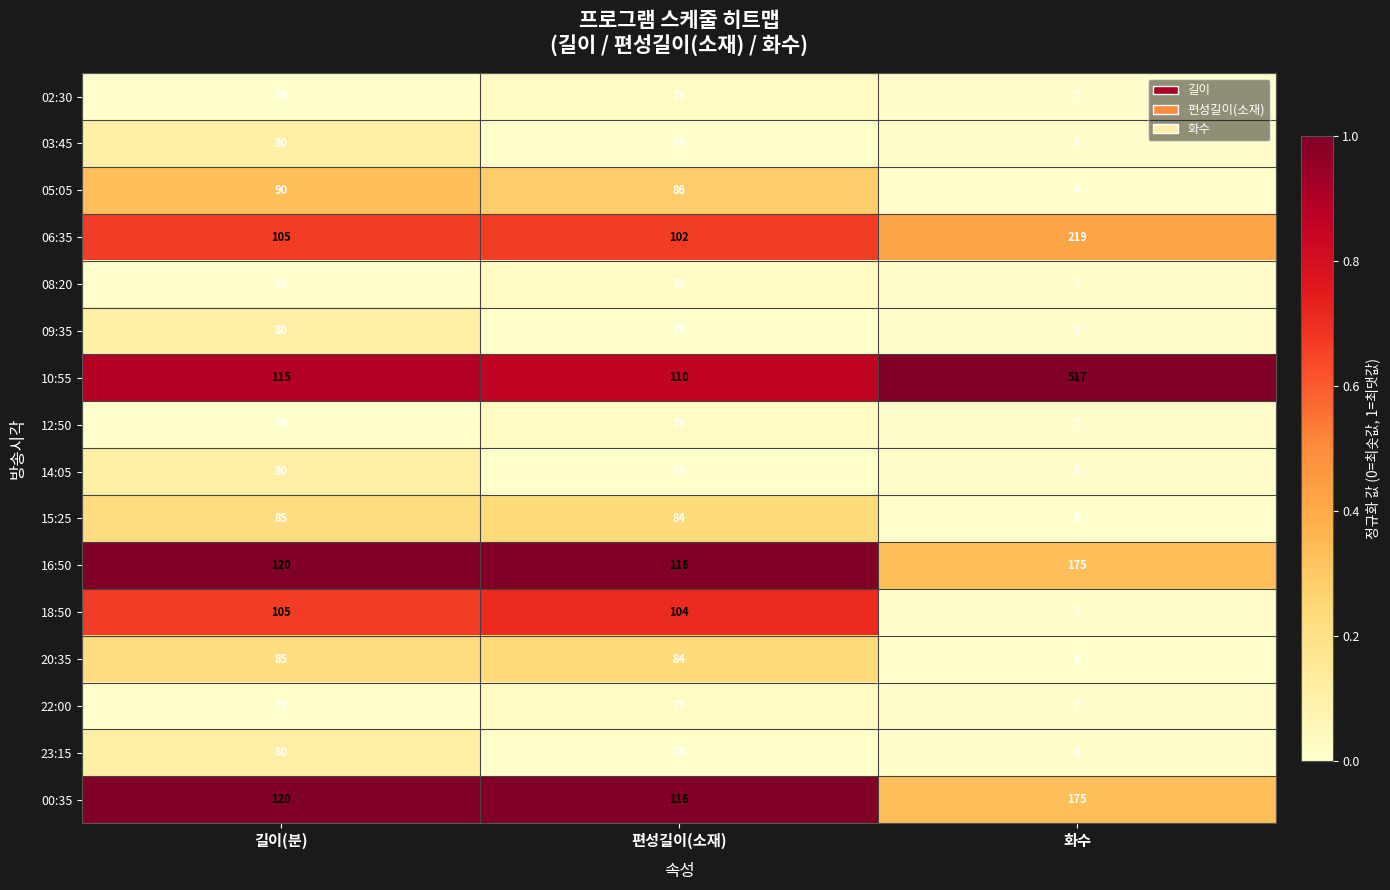

Count the number of categories in the chart.

3